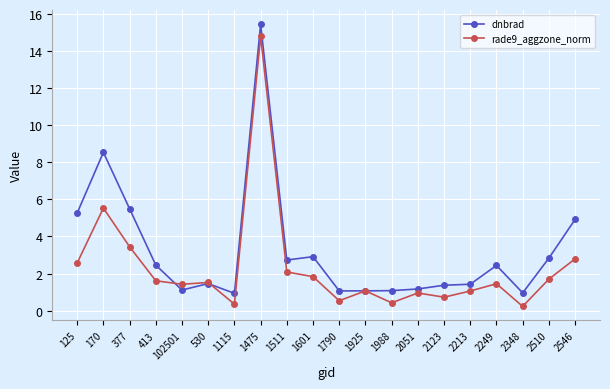

List the series in order of their overall mean, highest first.

dnbrad, rade9_aggzone_norm